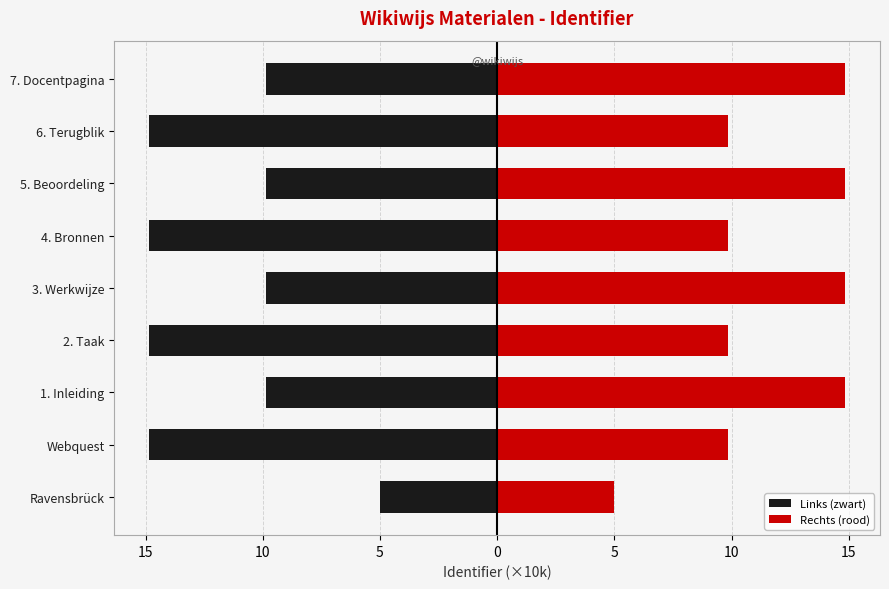

How many data points in Links (zwart) are less than -9?

8